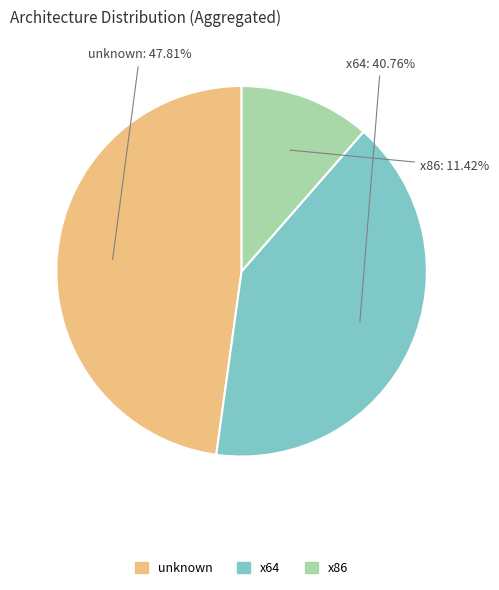

Is there a majority slice in this chart?

No